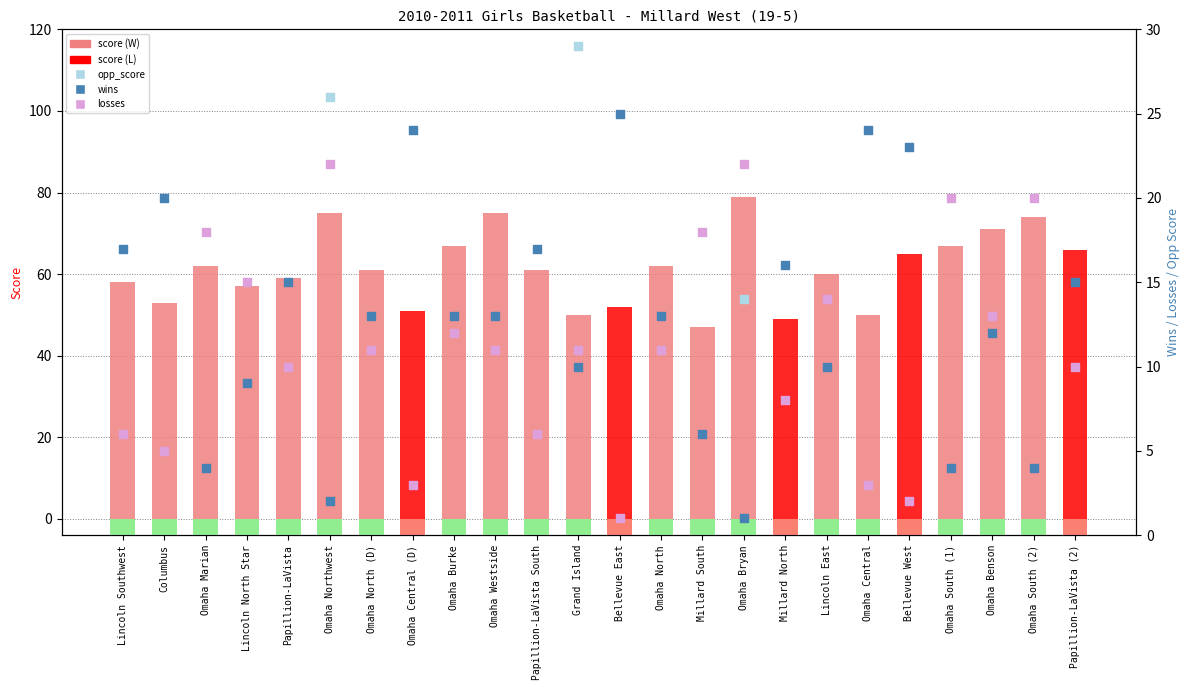

At which category is the sum across all series the highest?

Papillion-LaVista (2)